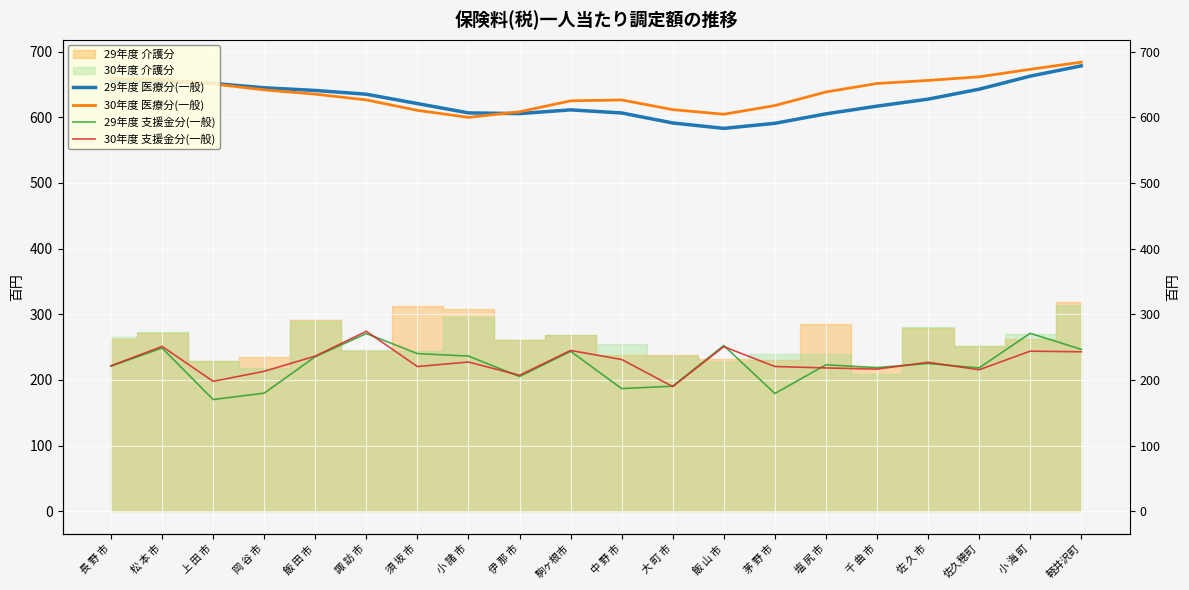

True or false: 30年度 支援金分(一般) and 29年度 支援金分(一般) cross at least once.

True